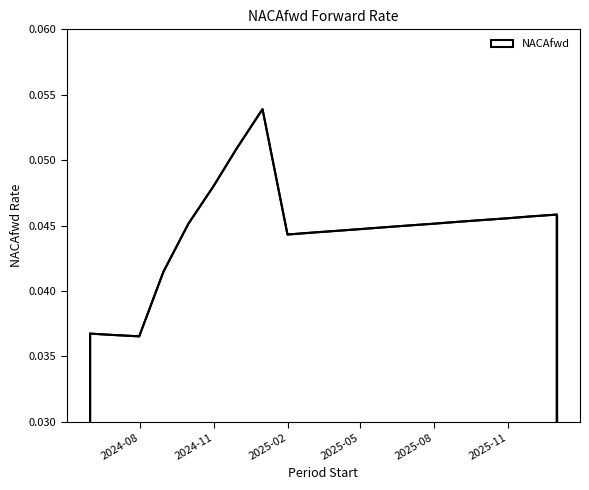

Count the number of categories in the chart.

20